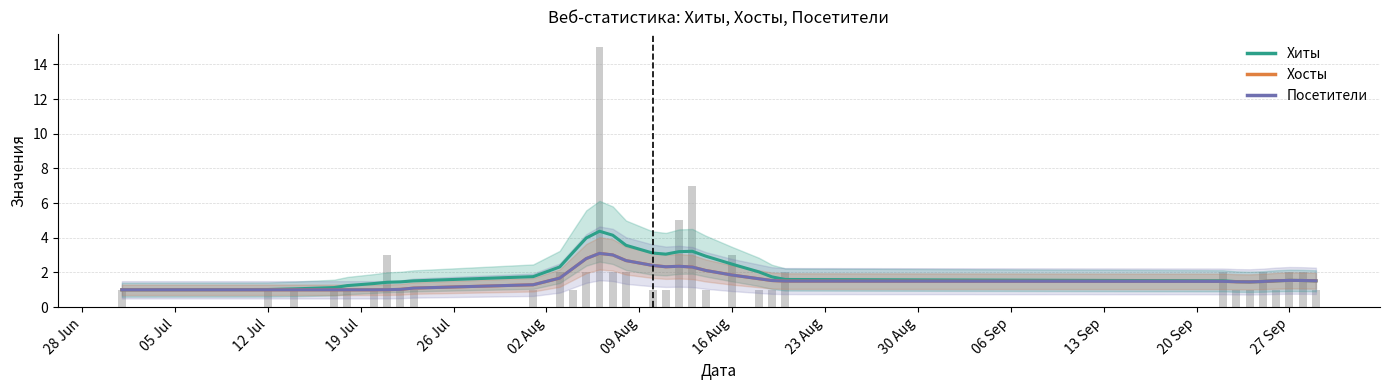

True or false: Хосты has a value of 0.7 at 27 Sep.

False